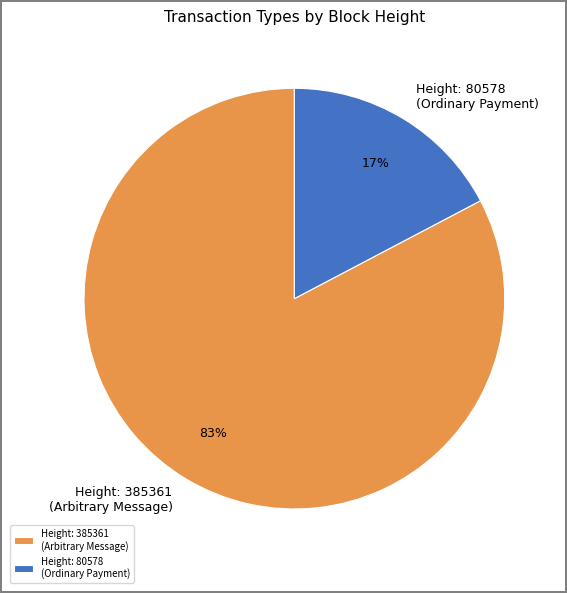

The Height: 80578 (Ordinary Payment) slice represents 3% of the pie. True or false?

False